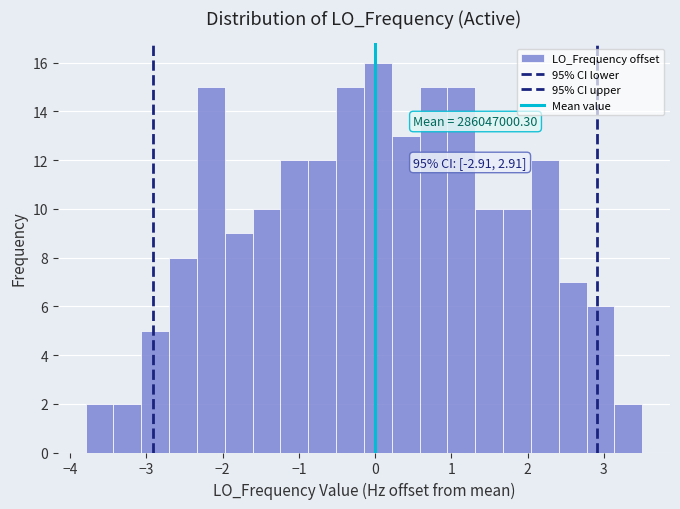

Around what value on the x-axis is the tallest bar? Give the approximate position of its centre, as read against the axis.

0.0